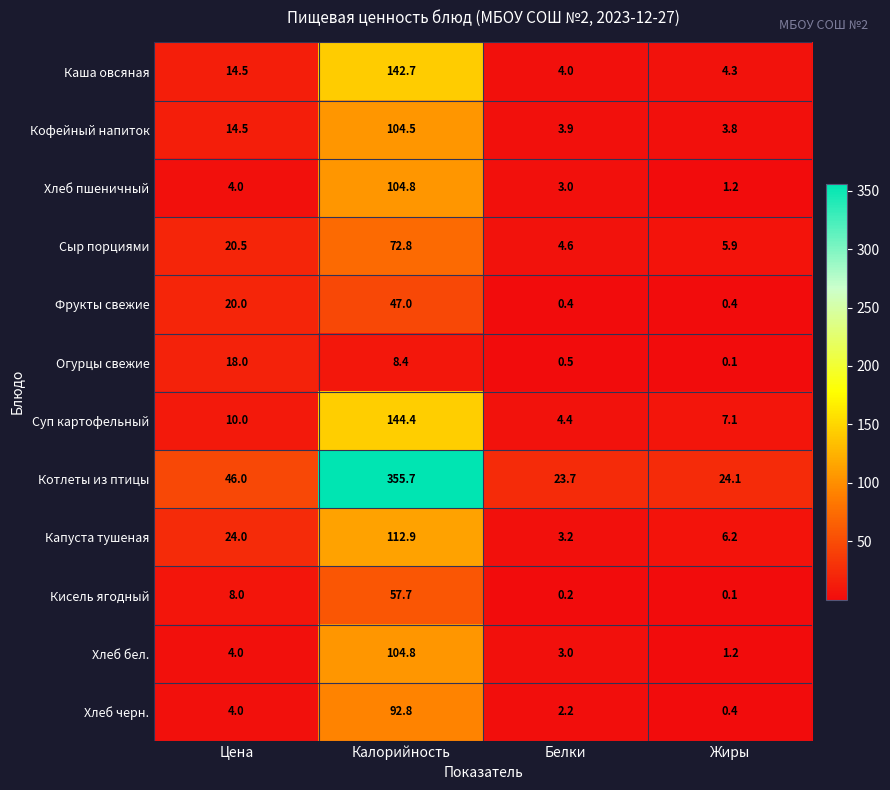

What is the difference between the Хлеб бел. values at Калорийность and Жиры?

103.6